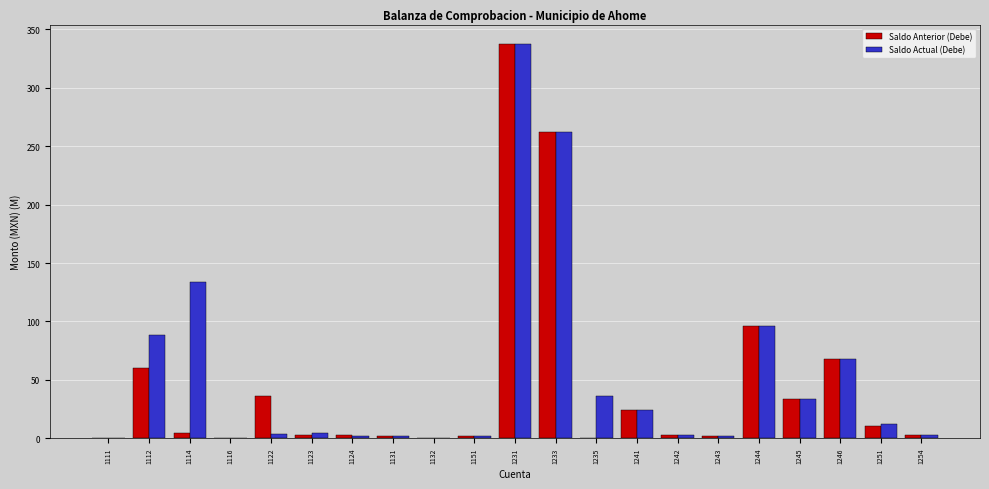

The Saldo Anterior (Debe) series shows 2.5 at 1242. True or false?

True